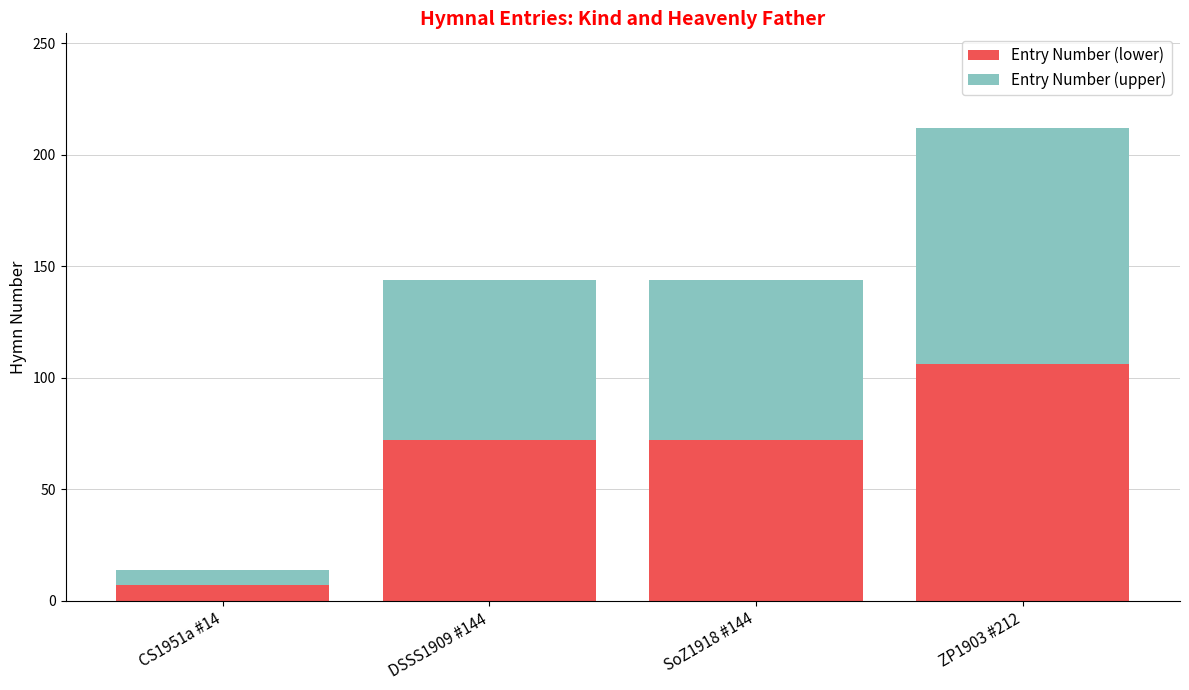

What is the difference between the maximum and minimum values in the Entry Number (lower) series?

99